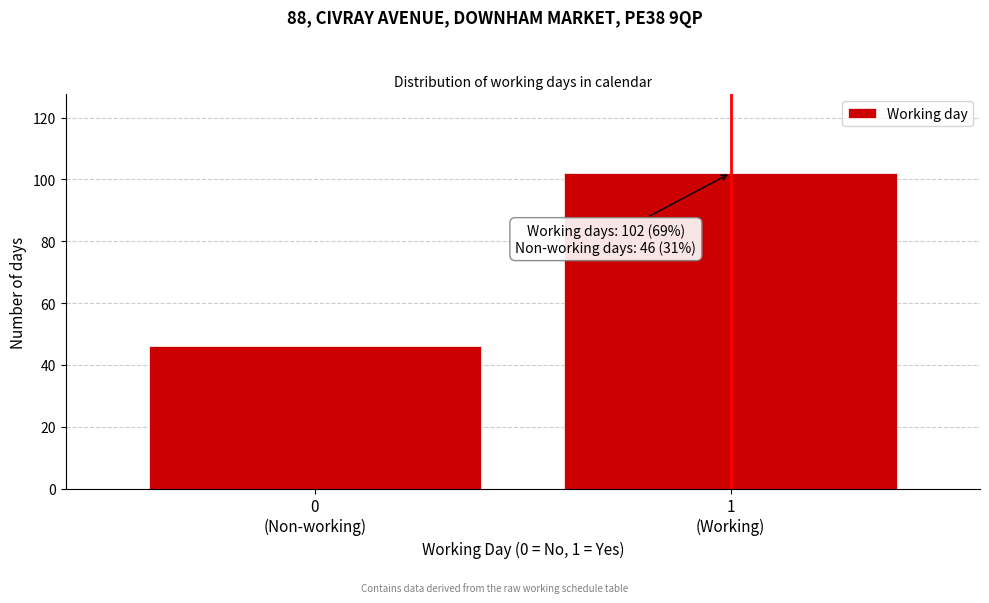

Reading right to left, transcribe all the data shown in this chart.

102	46